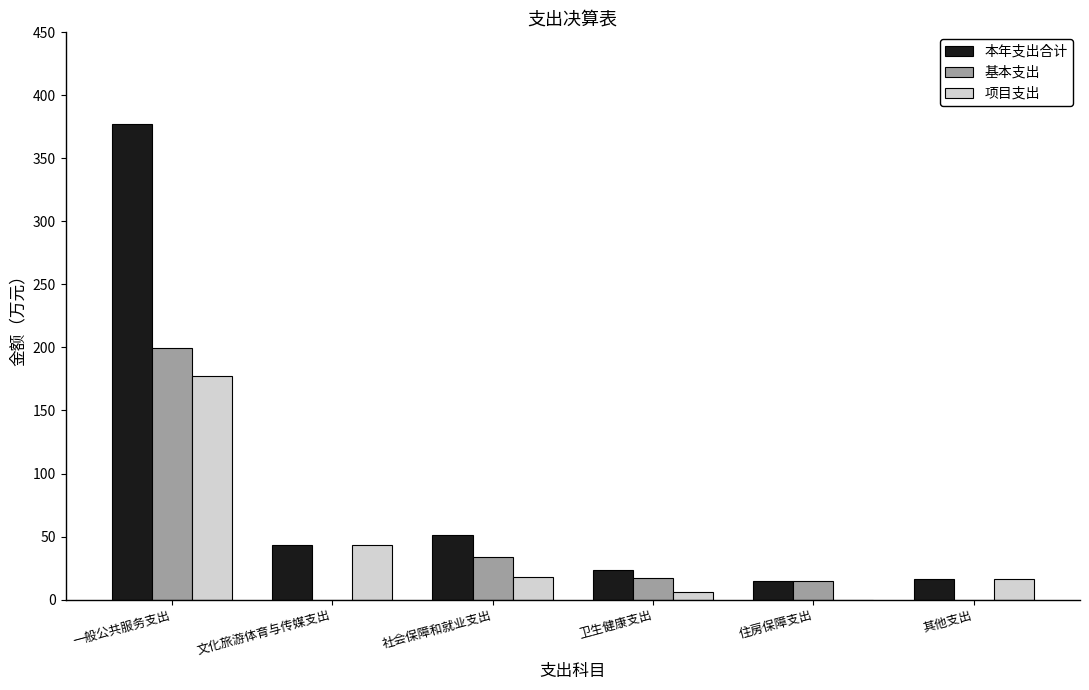

What is the sum of the 项目支出 values at 一般公共服务支出 and 文化旅游体育与传媒支出?

220.6